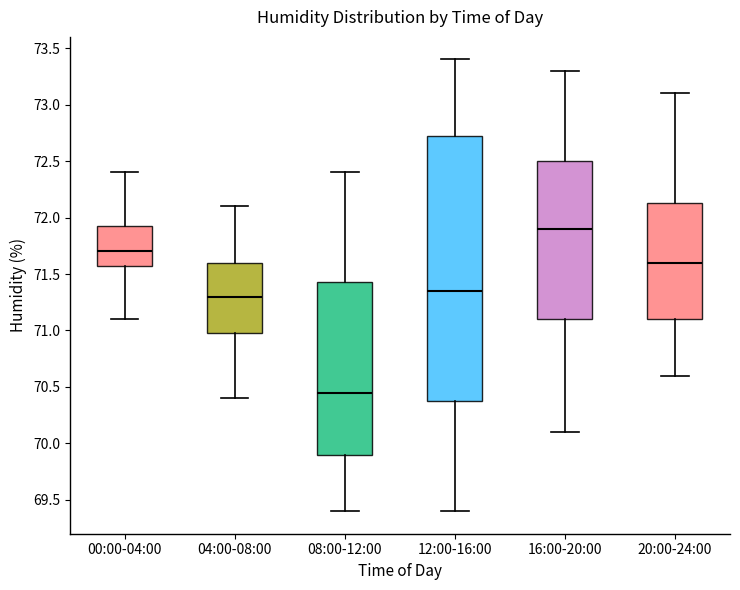

Where is the lower edge of the box for 20:00-24:00 on the y-axis? The values are not printed on the chart, so give them approximately, as read against the axis.

71.10